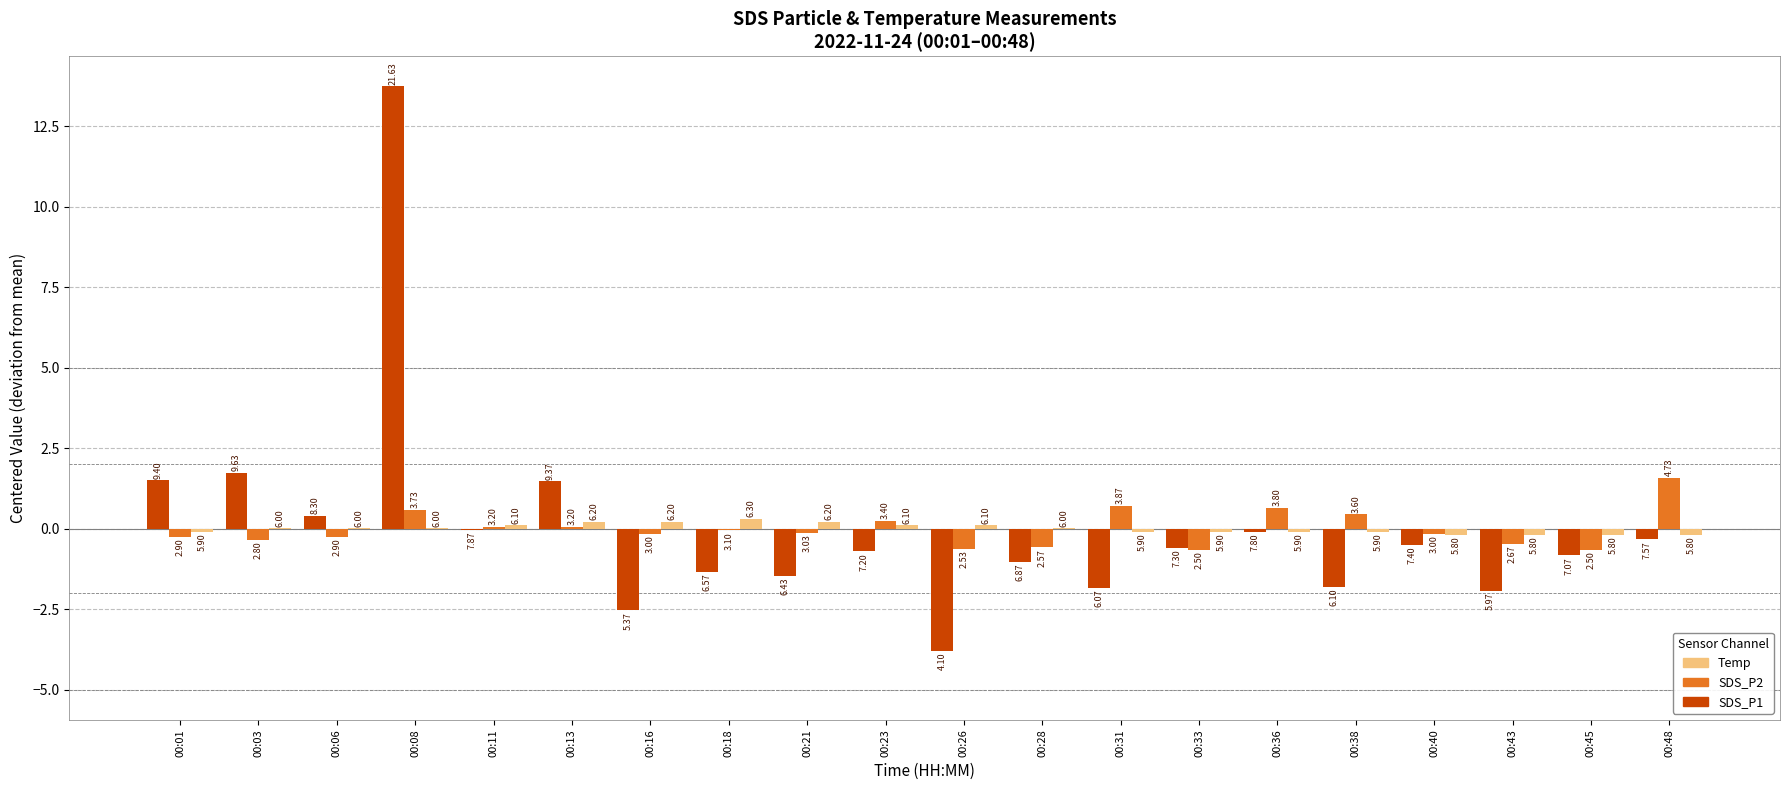

How many groups of bars are there?

20